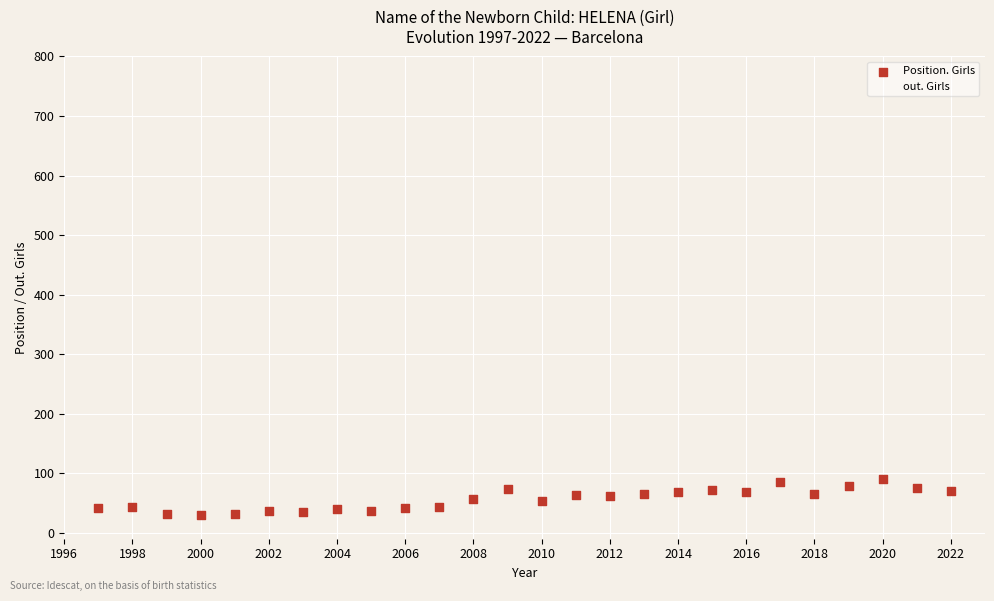

Which series has the largest Y range (max minus min)?

out. Girls